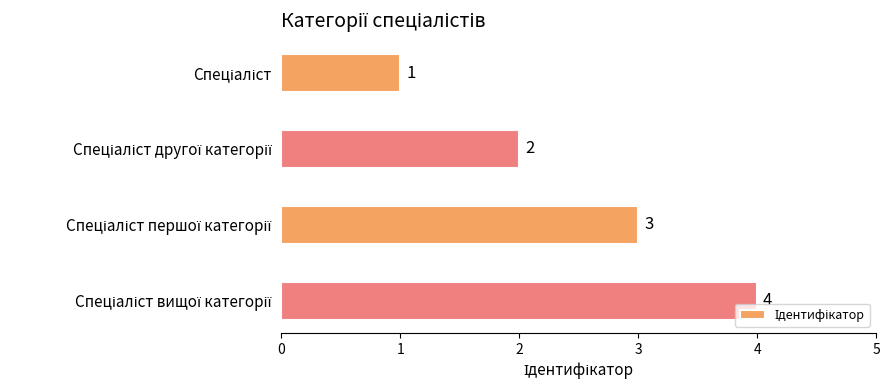

Count the values in the range 2 to 4.

3